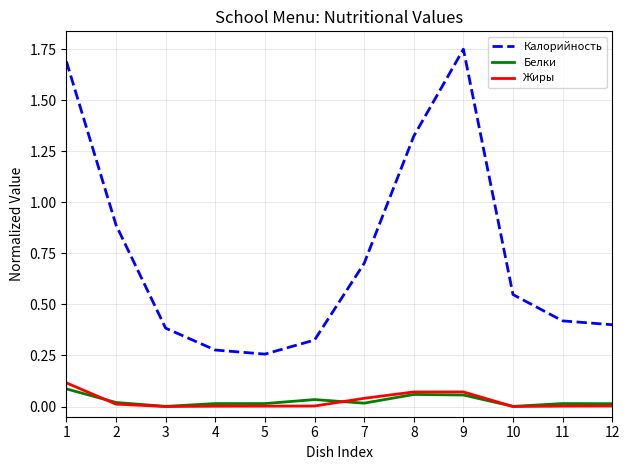

What is the spread (max minus min) of values at 2?

0.9